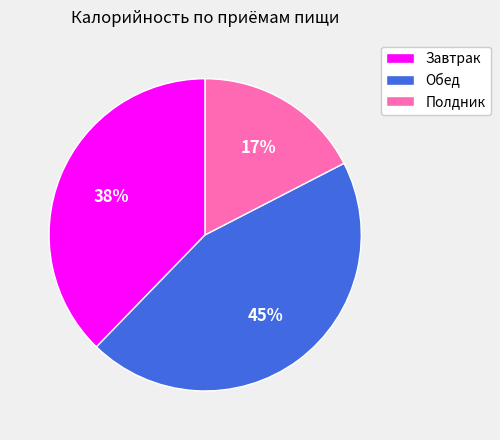

Rank the categories by value from highest to lowest.

Обед, Завтрак, Полдник